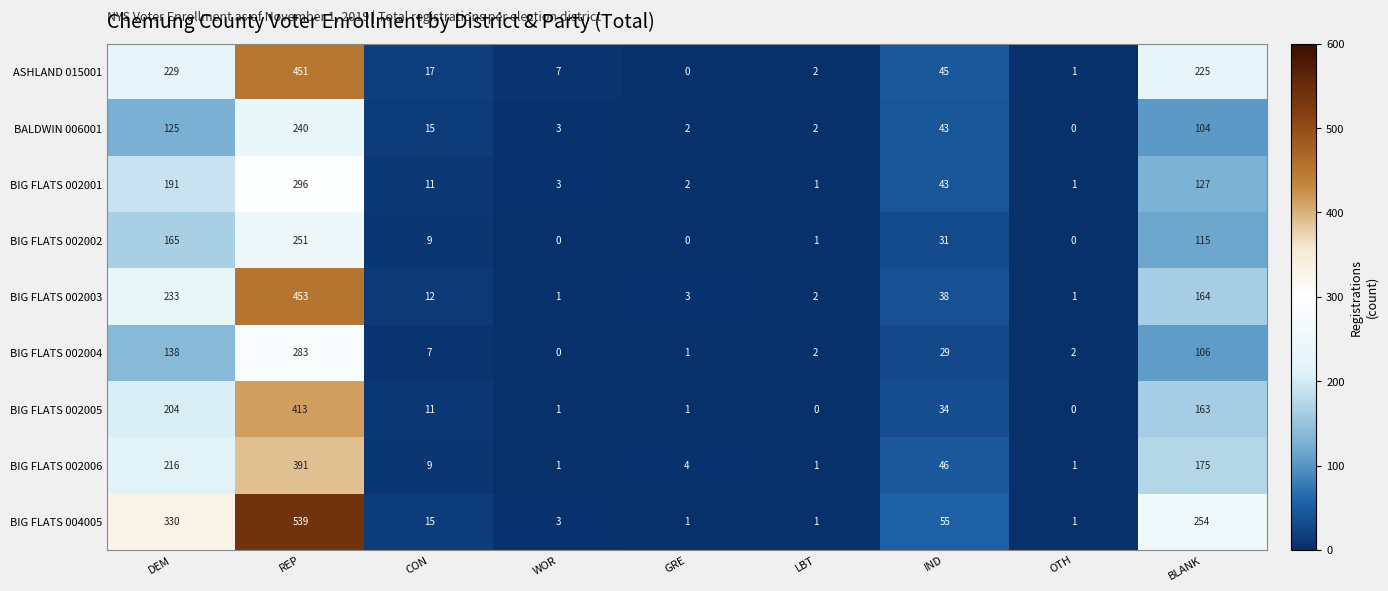

Where does the ASHLAND 015001 series first go above 17?

DEM